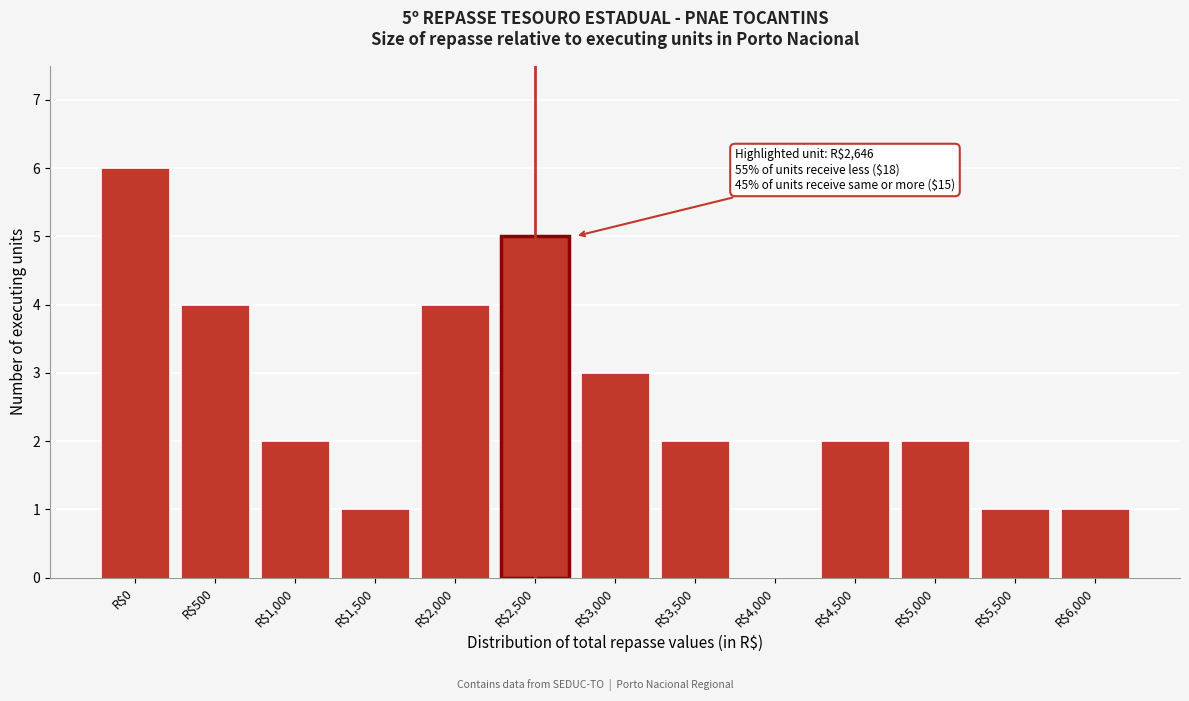

What is the greatest value displayed?

6